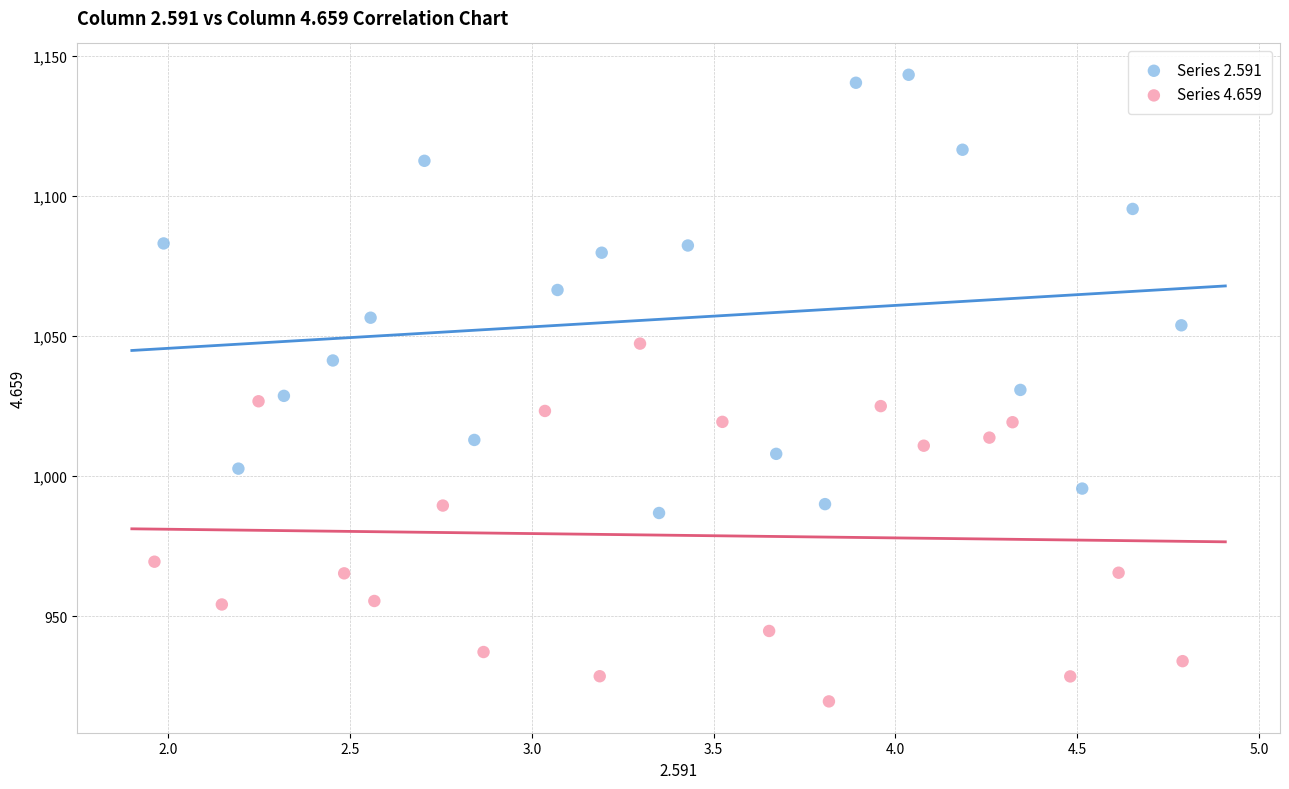

Which series contains the highest Y value?

Series 2.591